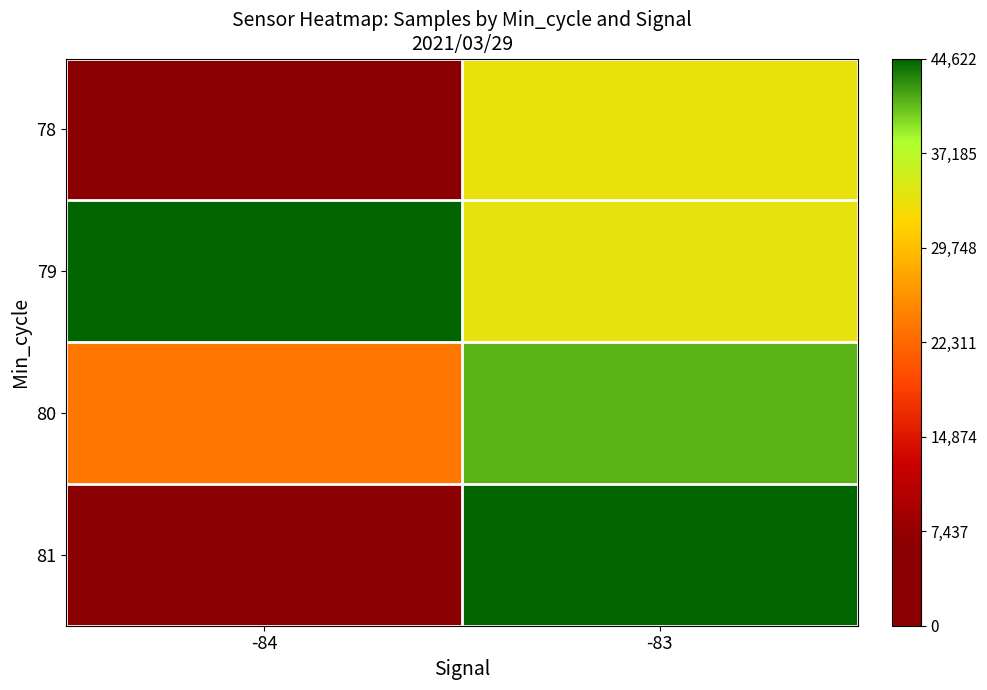

At how many categories does at least one series exceed 18659?

2